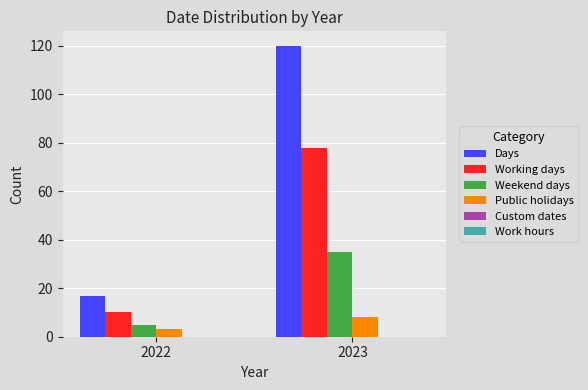

At 2023, list the series in order from largest to smallest.

Days, Working days, Weekend days, Public holidays